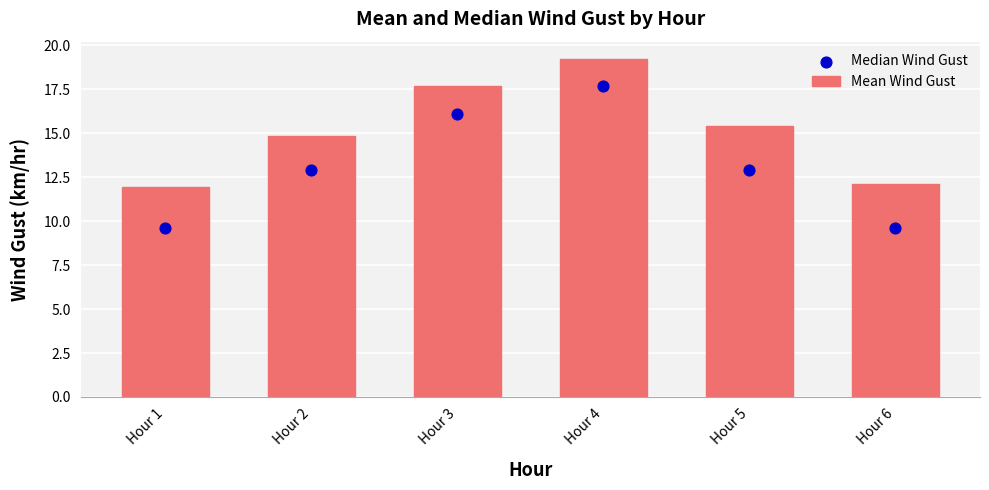

Which series contains the lowest Y value?

Median Wind Gust